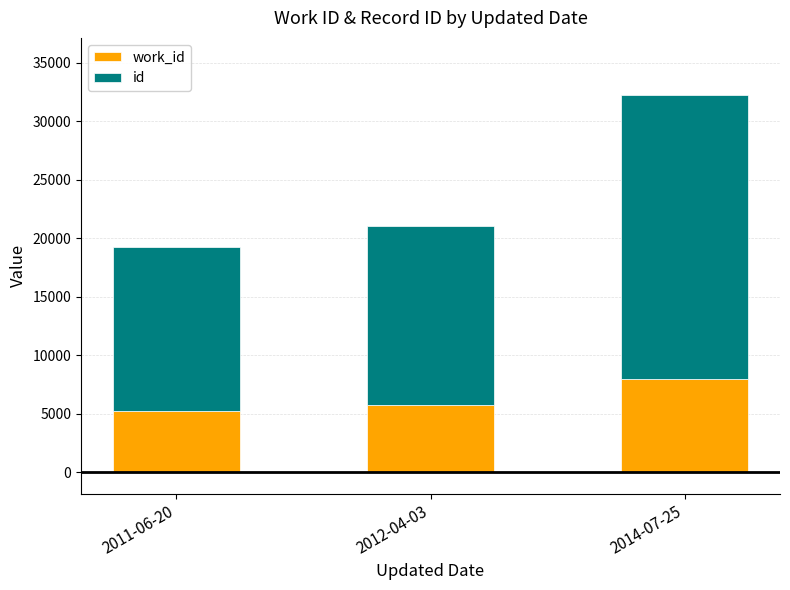

At which category is the sum across all series the highest?

2014-07-25